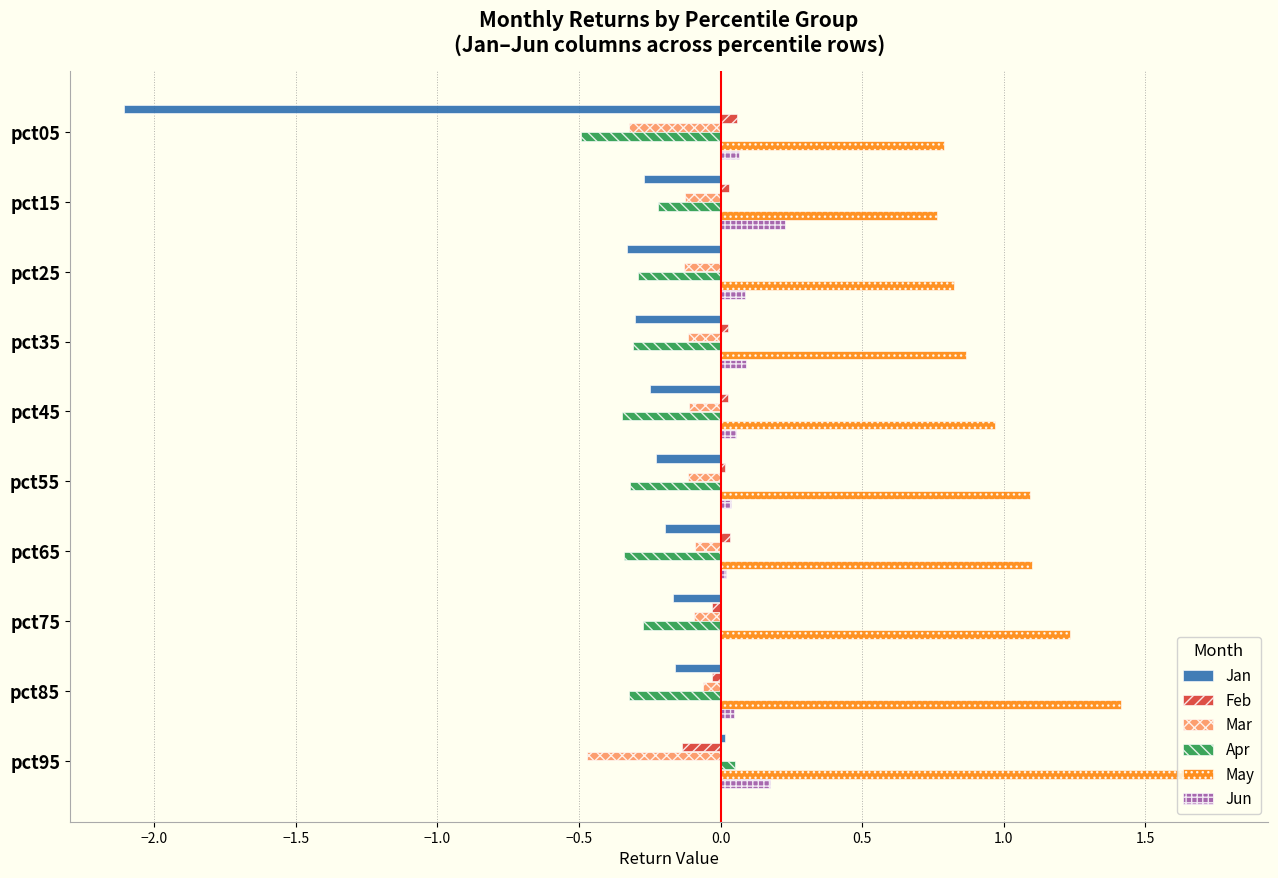

How many data points in Jan are above 0?

1